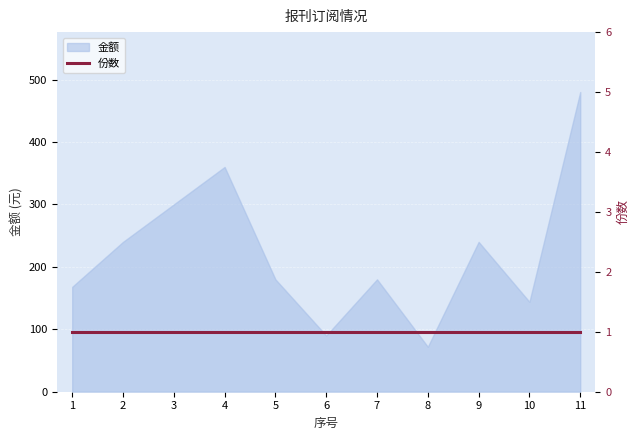

How many points are higher than both their immediate neighbors (excluding endpoints)?

3